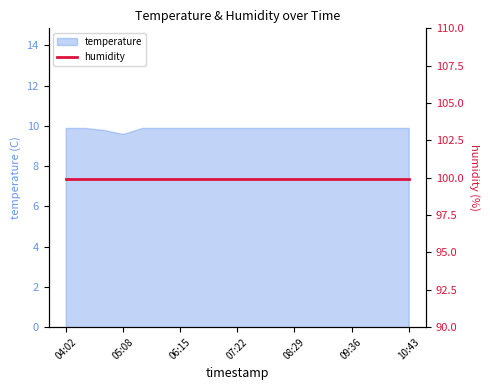

What position from the left is 10:43?

19